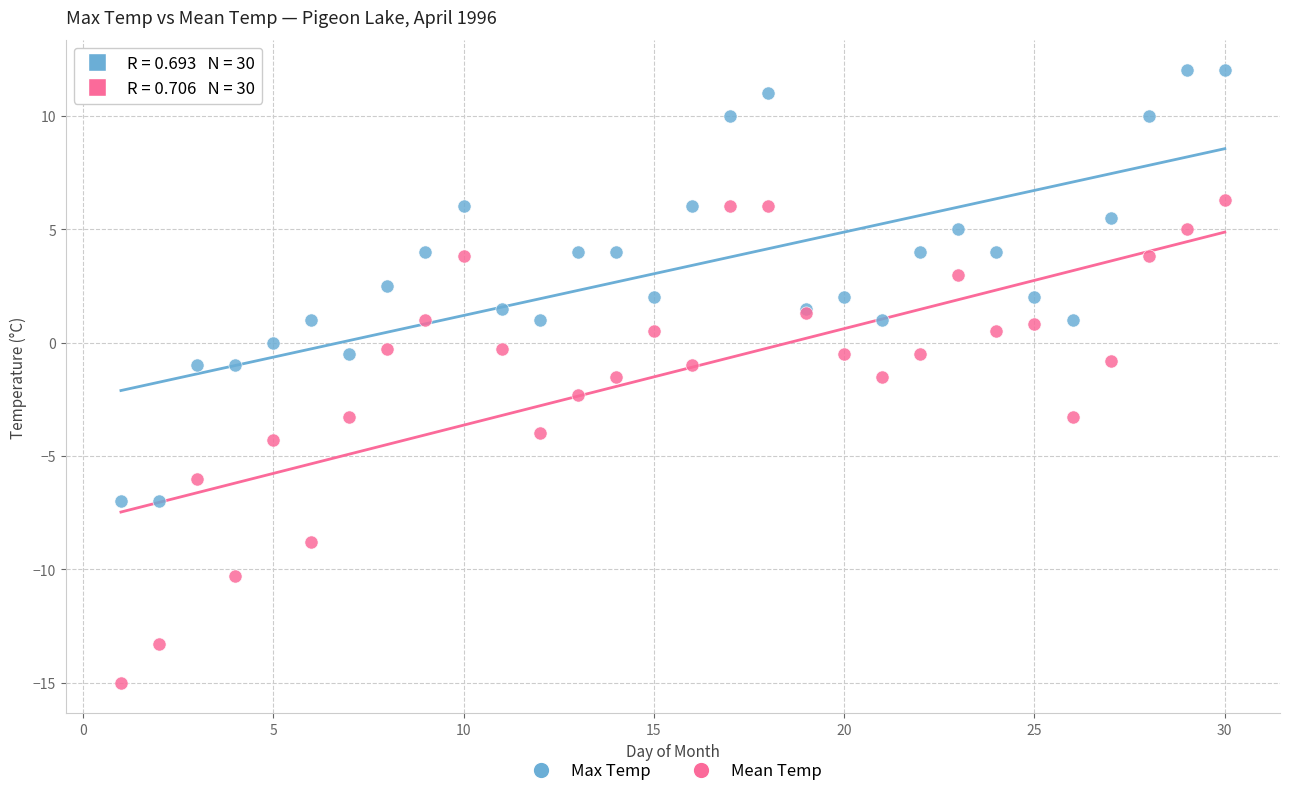

Which series contains the lowest Y value?

Mean Temp